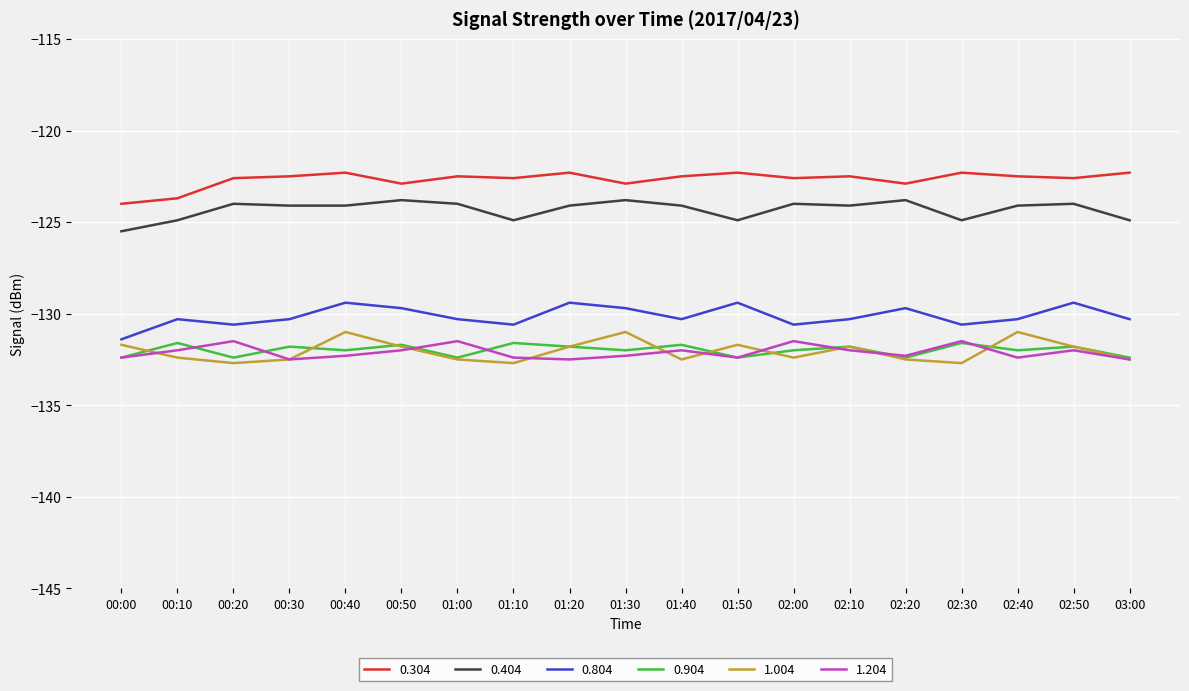

Where is the first local maximum for 1.204?

00:20